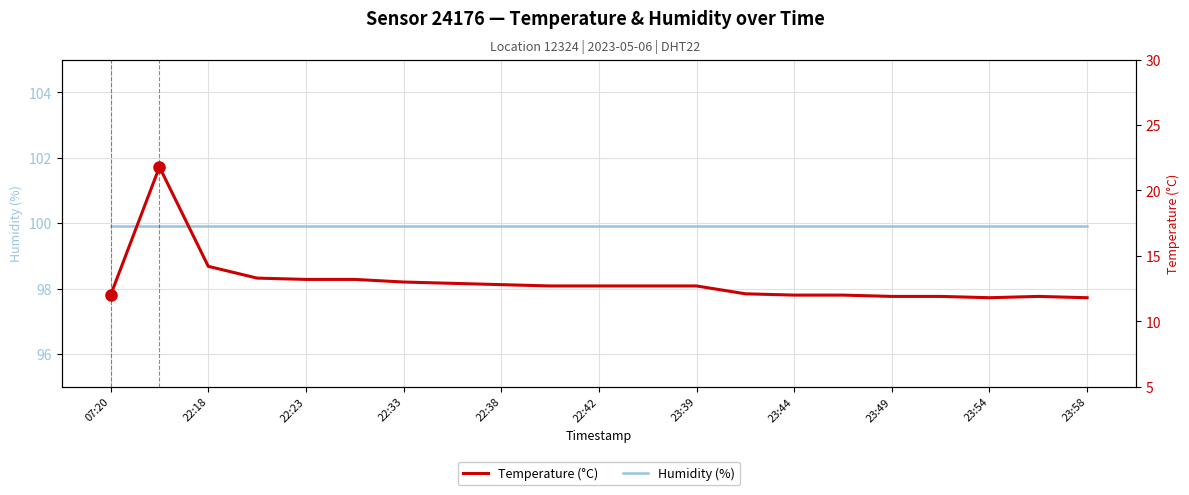

Rank the series by their maximum value, from lowest to highest.

Temperature (°C), Humidity (%)